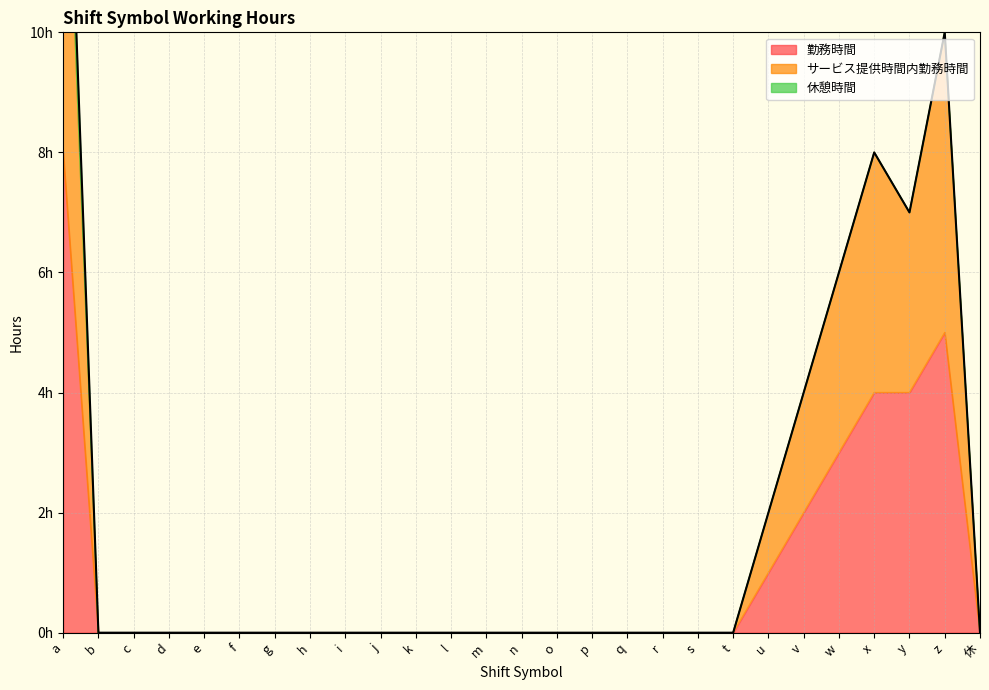

Which series has the largest total across all categories?

勤務時間